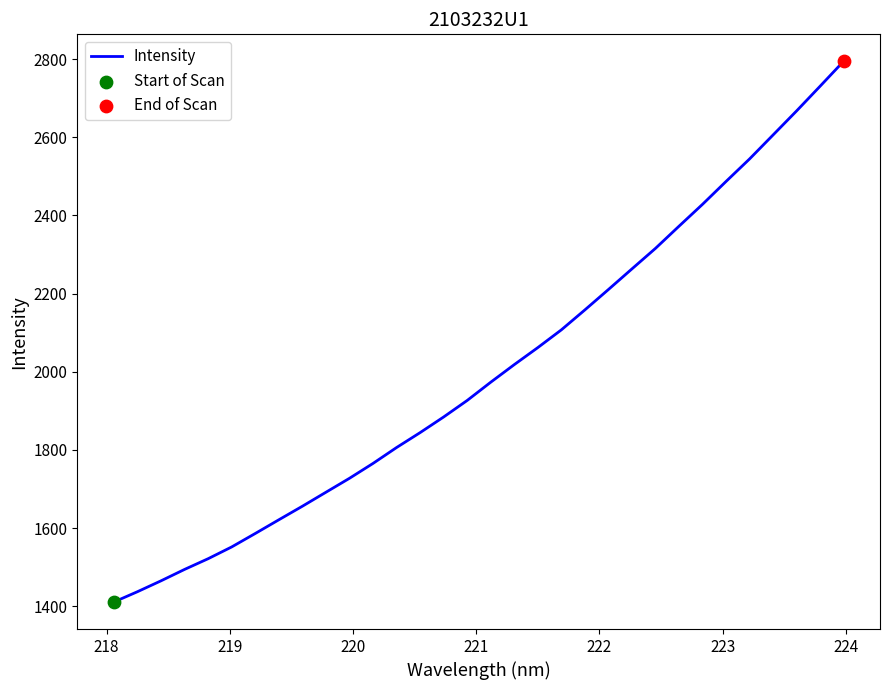

What is the smallest value displayed?

1410.6